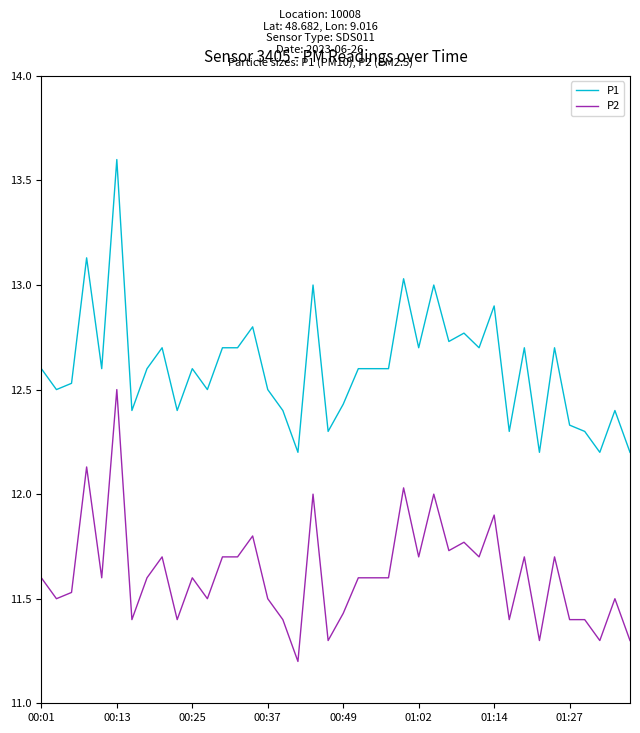

Which series has the largest total across all categories?

P1